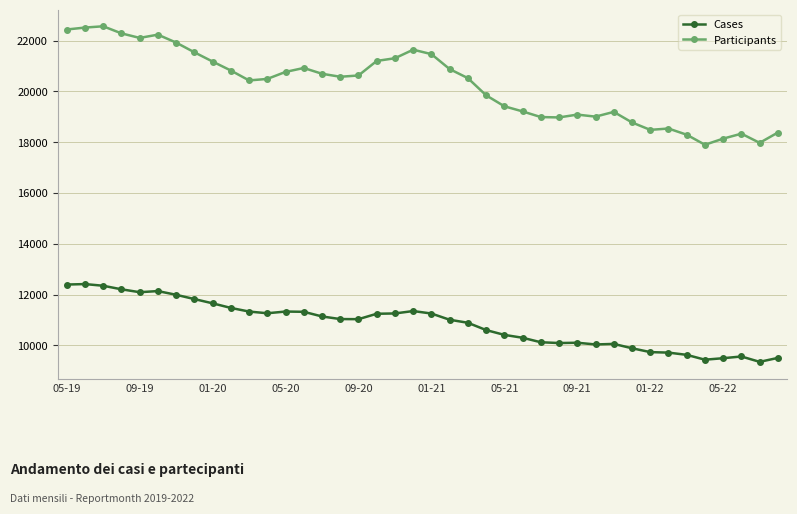

What is the value of the Participants point at the 29th from the left?

19085